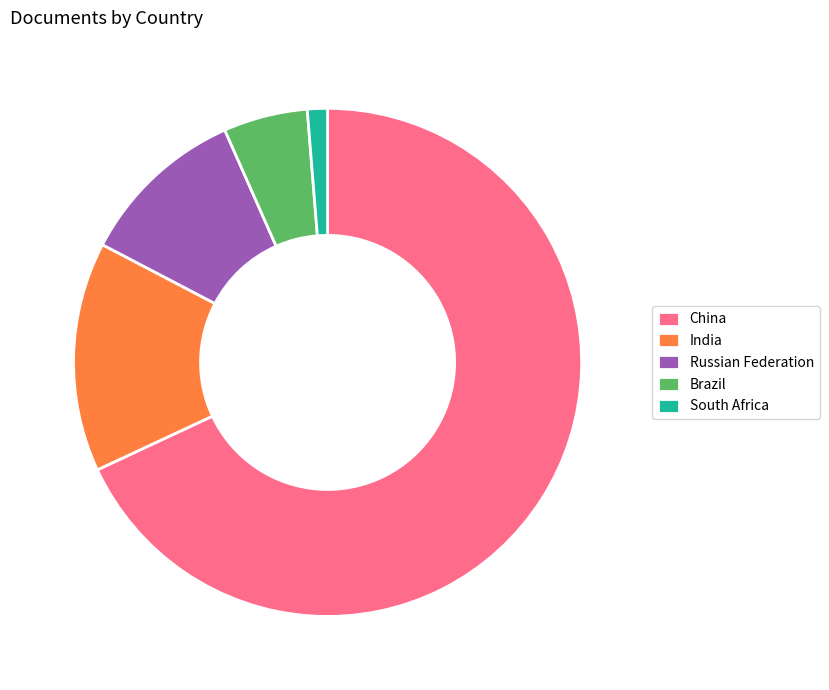

Which category has the biggest portion of the pie?

China